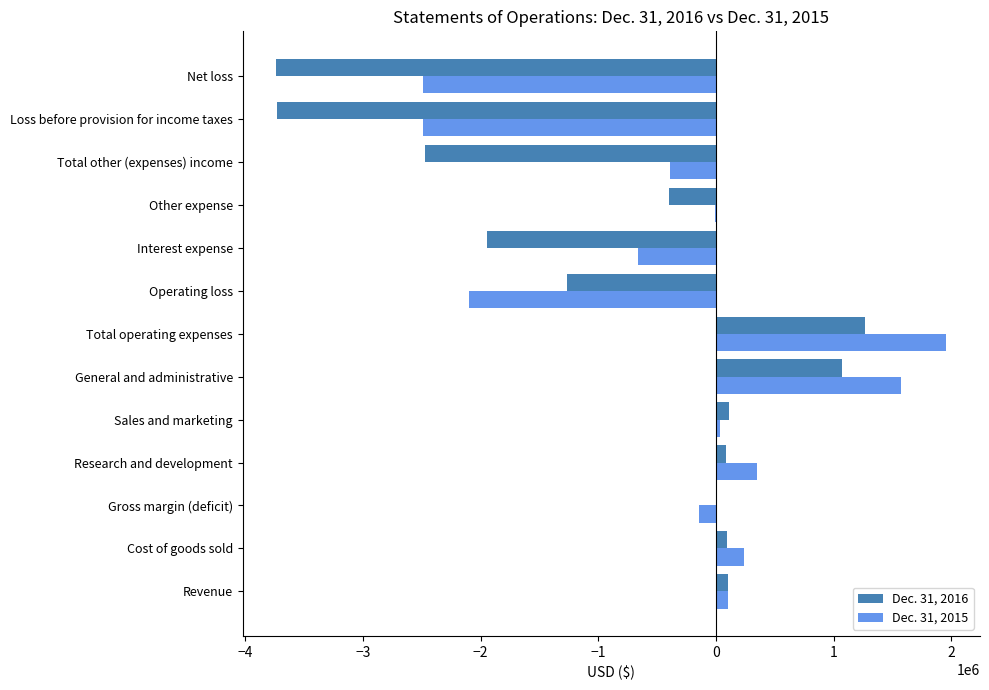

At which category does the chart reach its peak across all series?

Total operating expenses